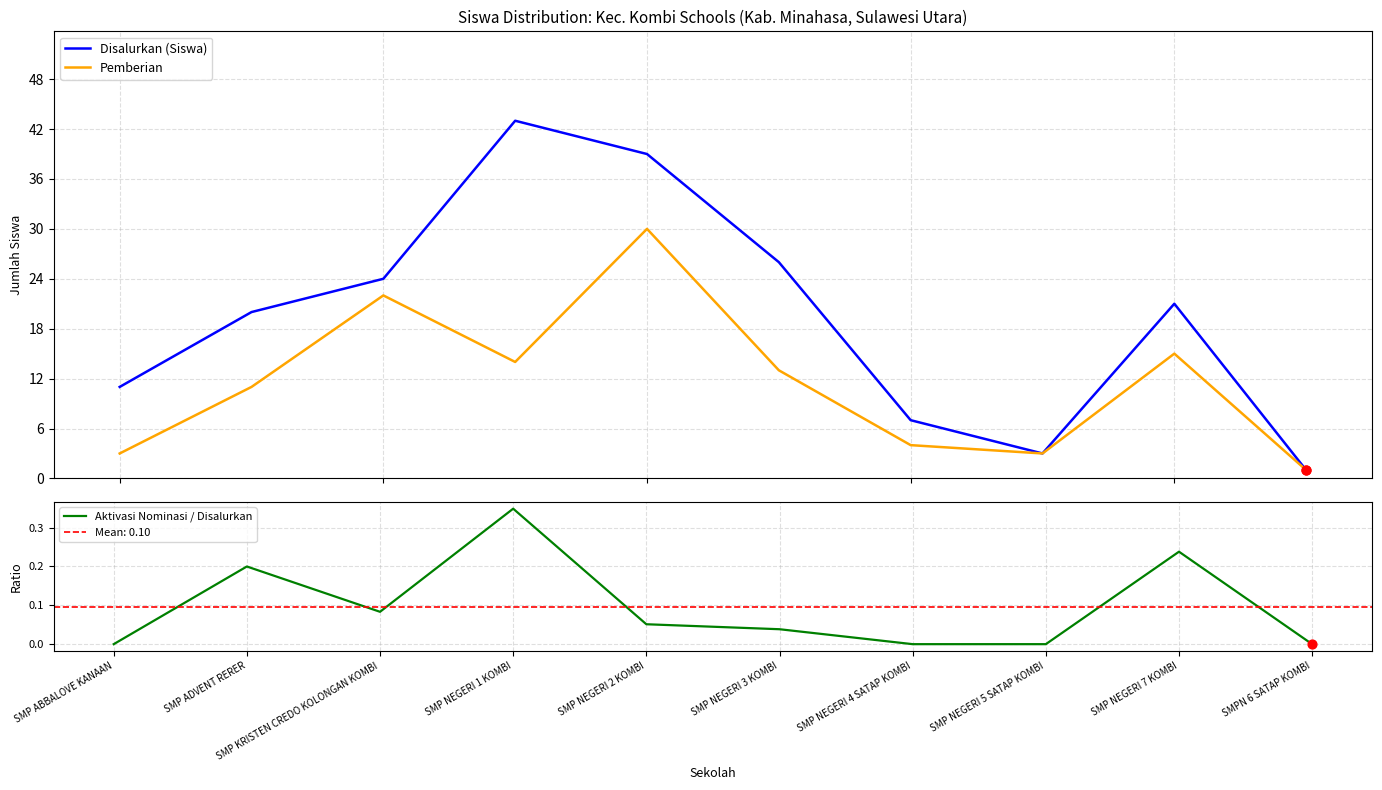

At how many categories does at least one series exceed 36?

2